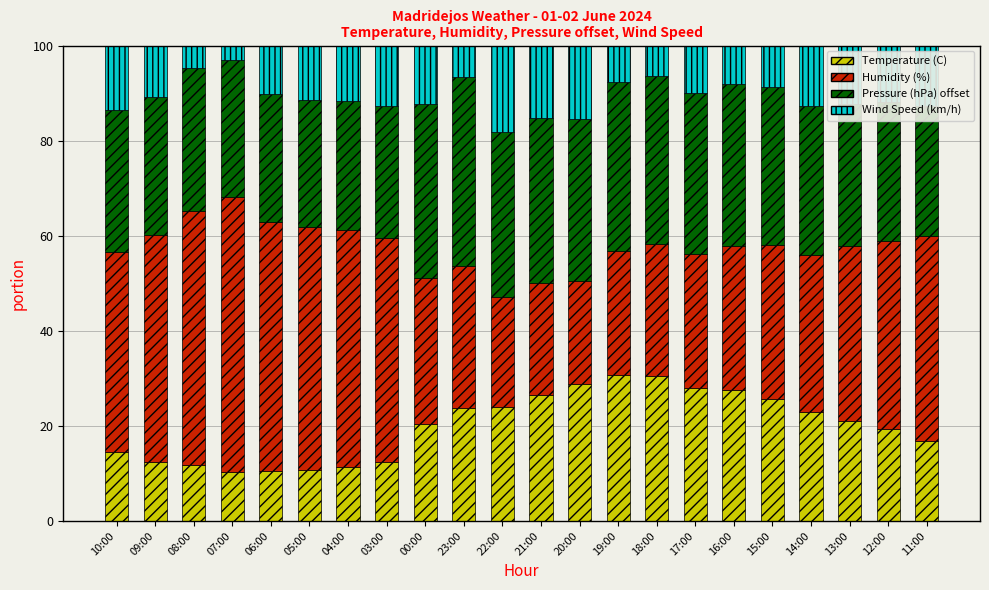

What is the average value of the Temperature (C) series?

20.0